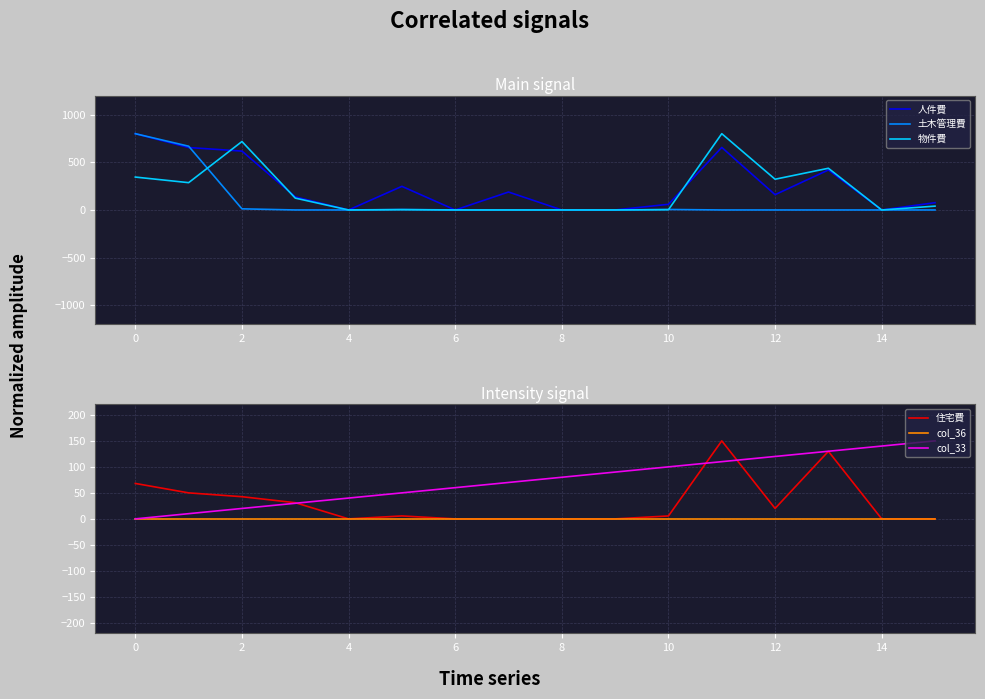

What is the label of the 2nd point from the right?

14